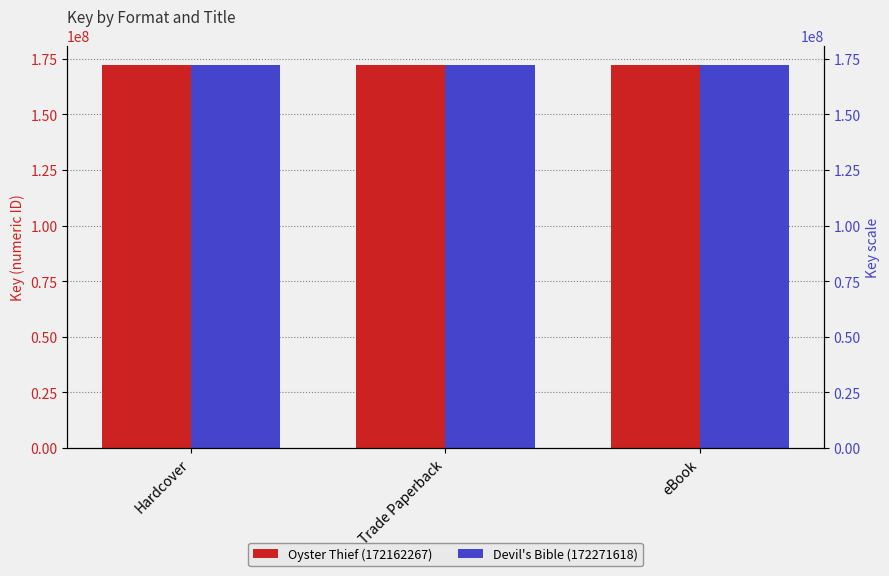

What is the spread (max minus min) of values at Trade Paperback?

109351